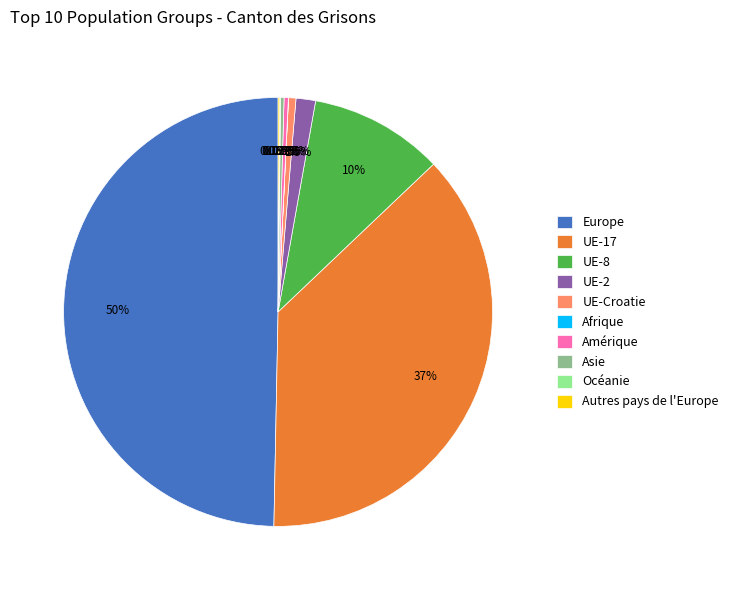

Which category has the biggest portion of the pie?

Europe